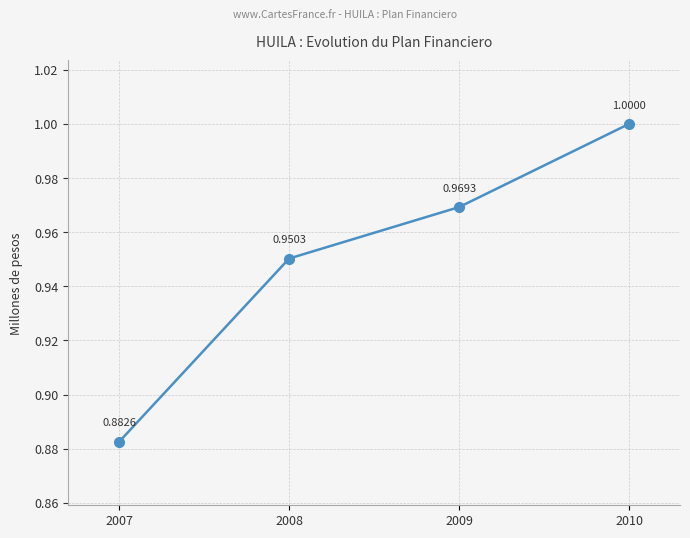

True or false: the data has more than 2 interior local peaks.

False